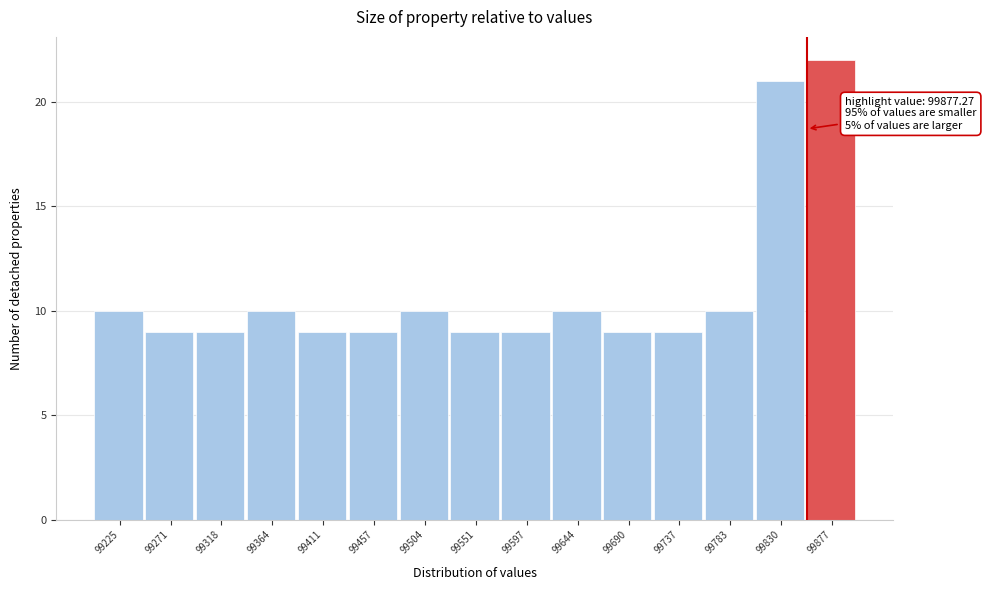

Reading left to right, extract all data points from this chart.

10	9	9	10	9	9	10	9	9	10	9	9	10	21	22